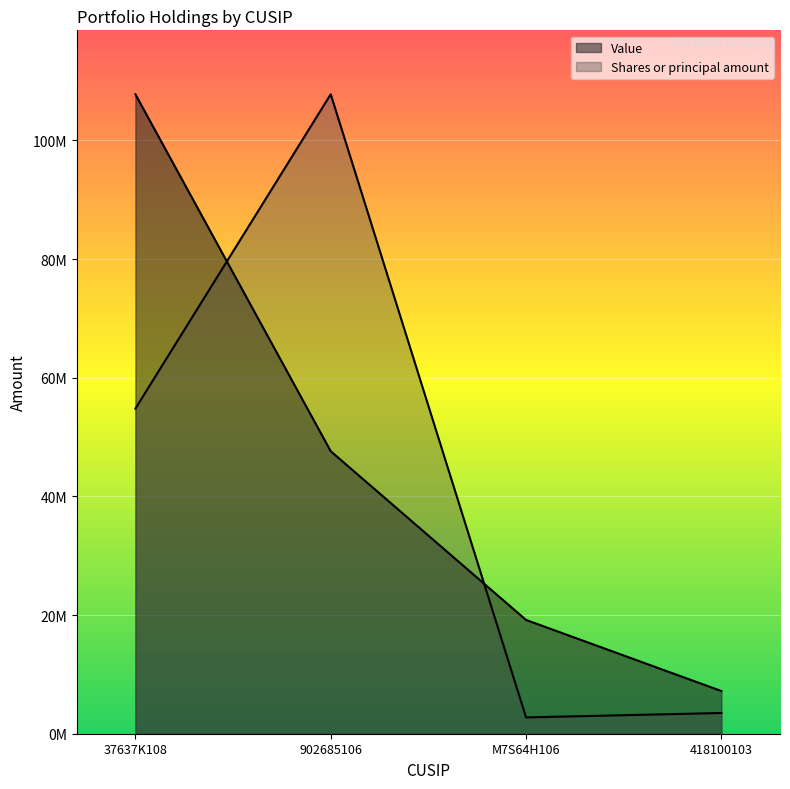

What is the label of the 3rd point from the left?

M7S64H106